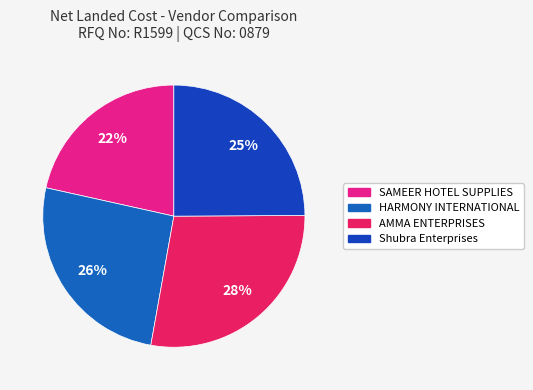

Rank the categories by value from lowest to highest.

SAMEER HOTEL SUPPLIES, Shubra Enterprises, HARMONY INTERNATIONAL, AMMA ENTERPRISES